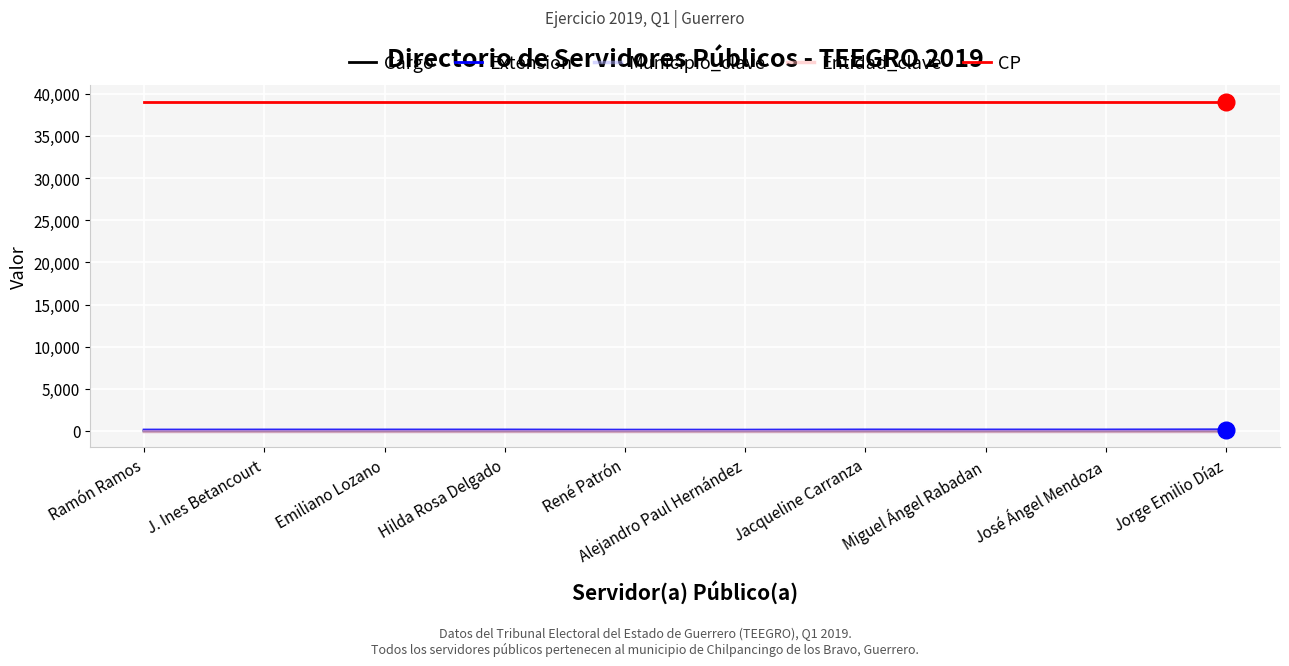

True or false: Municipio_clave and Entidad_clave intersect in this chart.

False